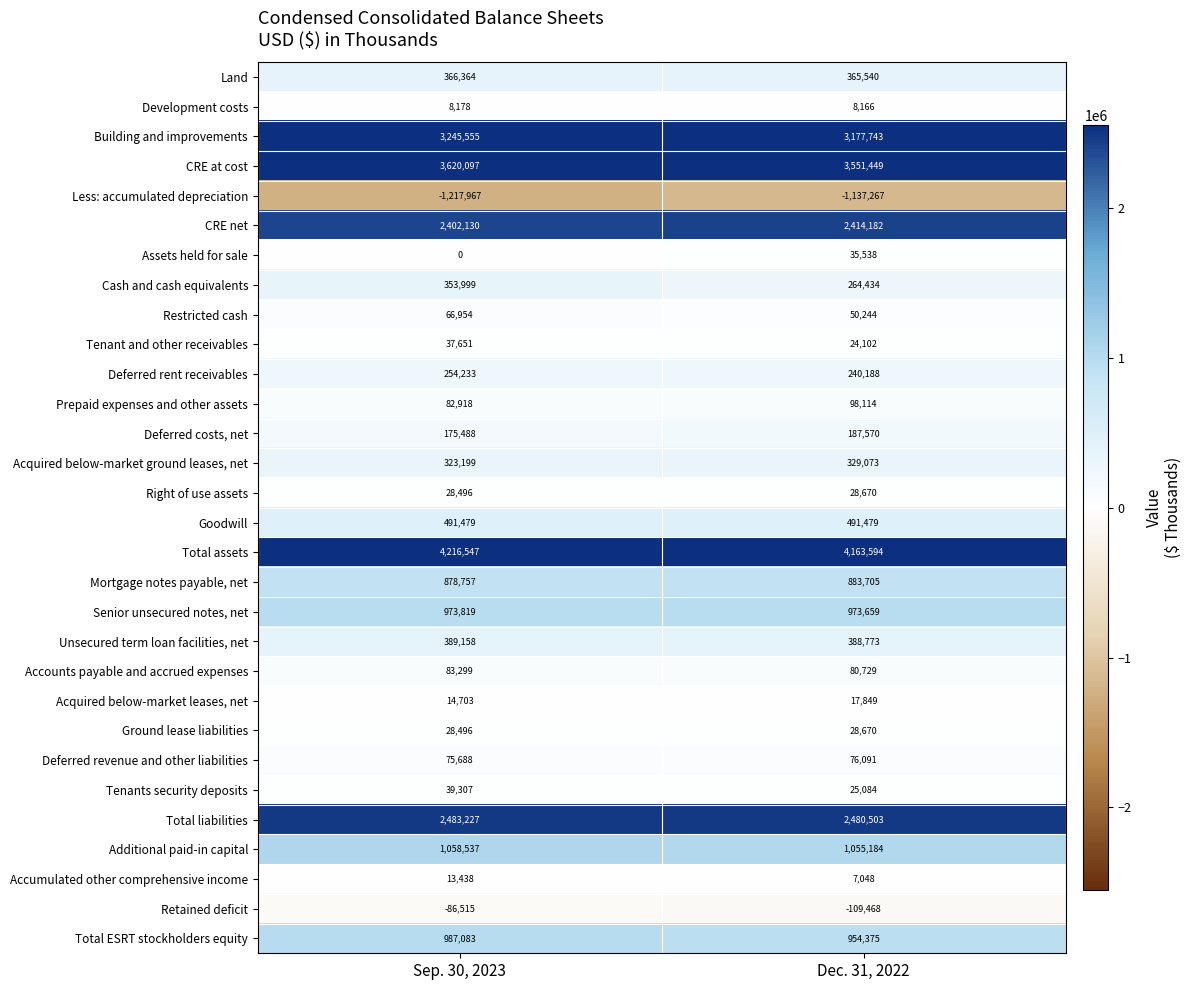

Rank the categories by Total liabilities value from highest to lowest.

Sep. 30, 2023, Dec. 31, 2022